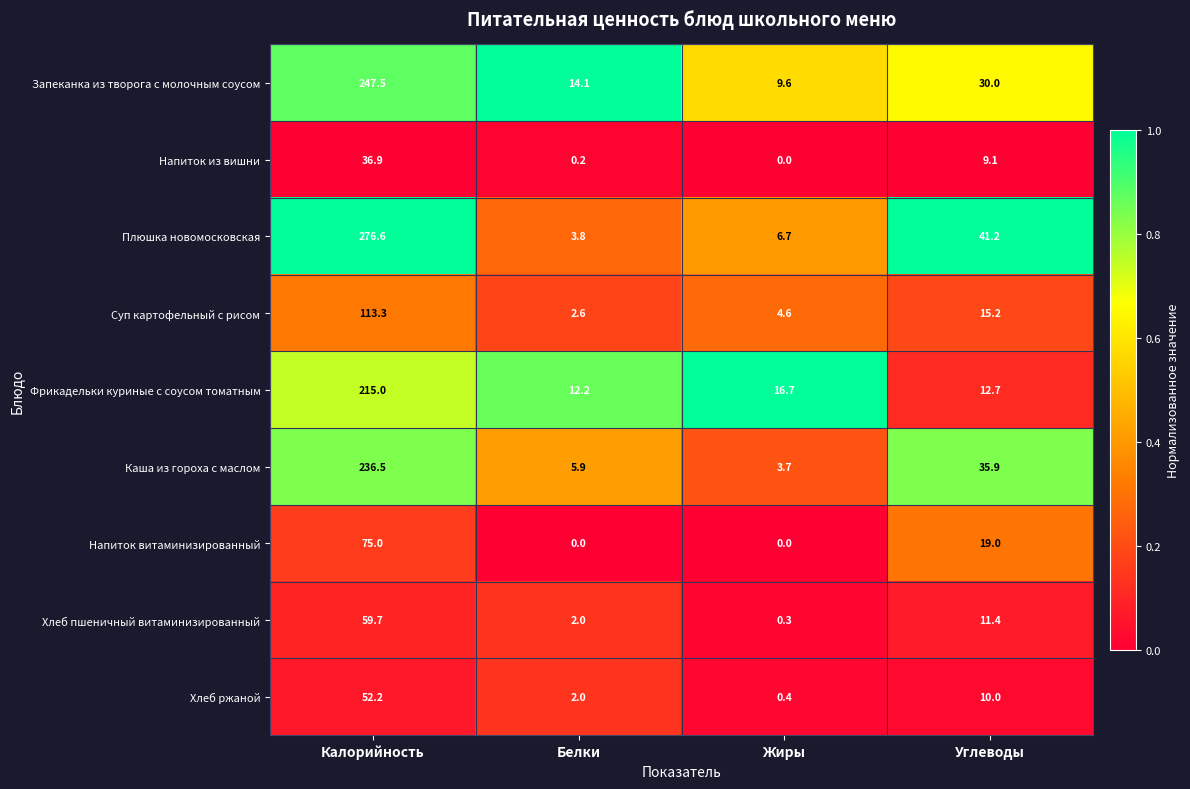

Is it true that Напиток витаминизированный equals 75.0 at Калорийность?

True